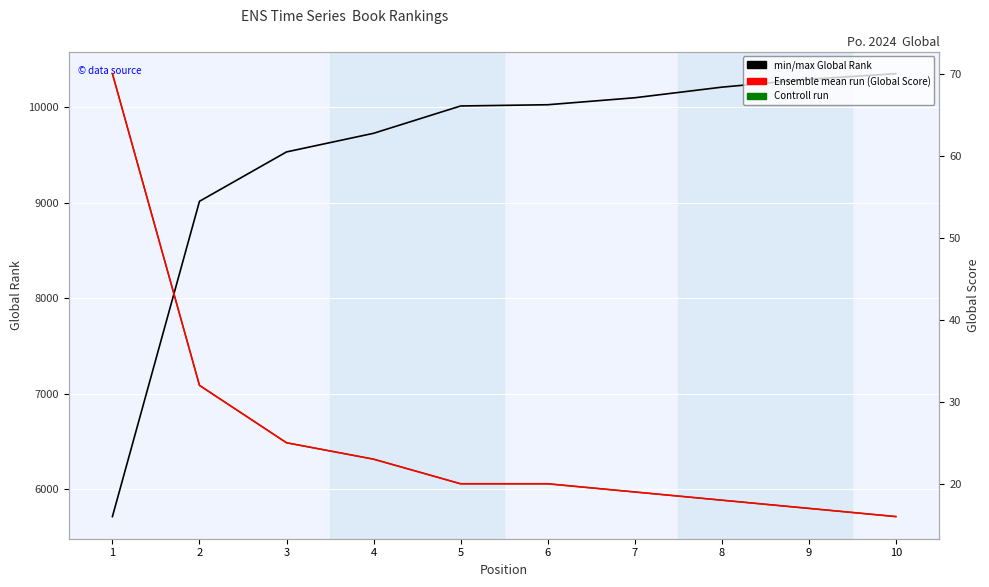

True or false: Global Rank and Global Score (Ensemble mean) cross at least once.

False